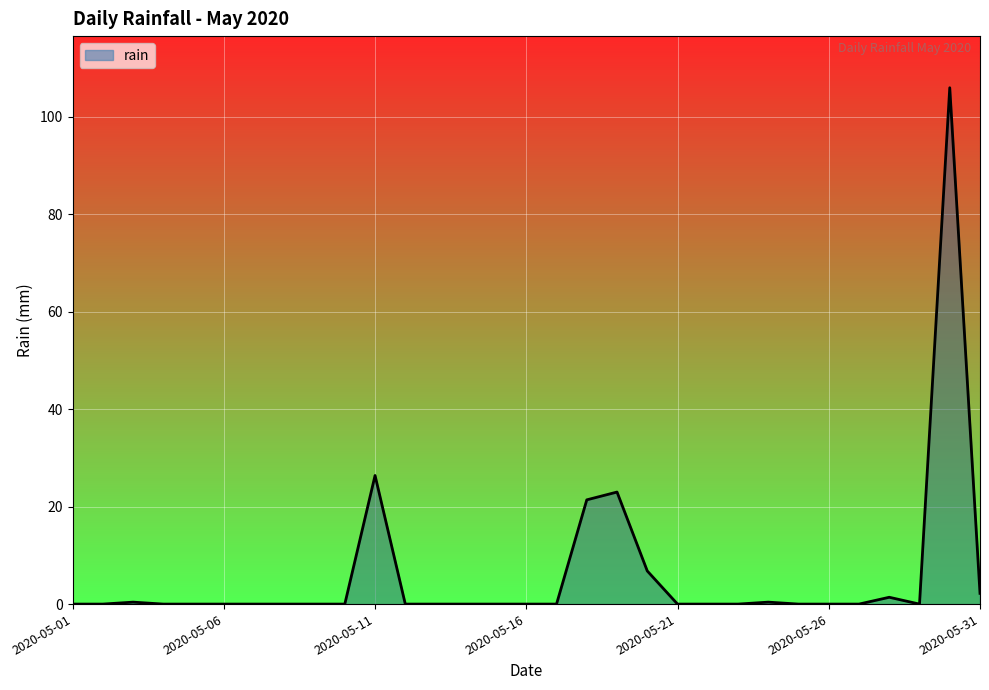

Does the chart display data point markers on the line(s)?

No